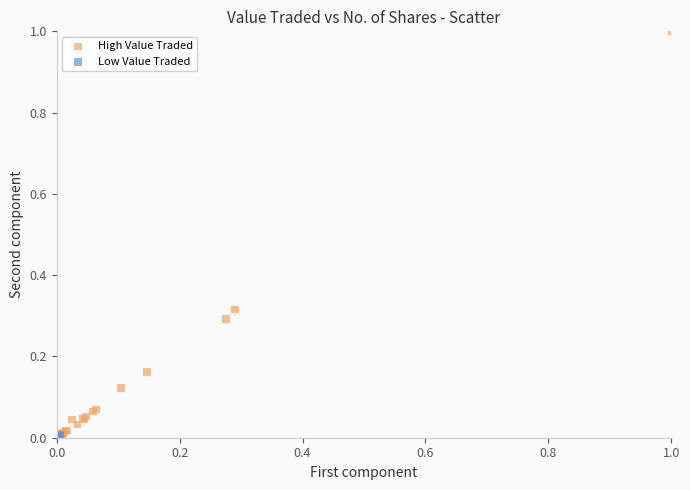

Which series has the widest spread of Y values?

High Value Traded